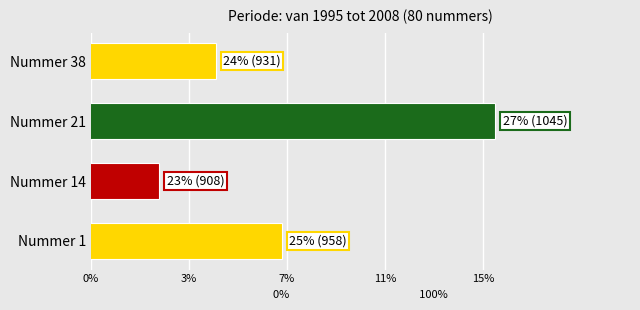

Are the bars horizontal?

Yes